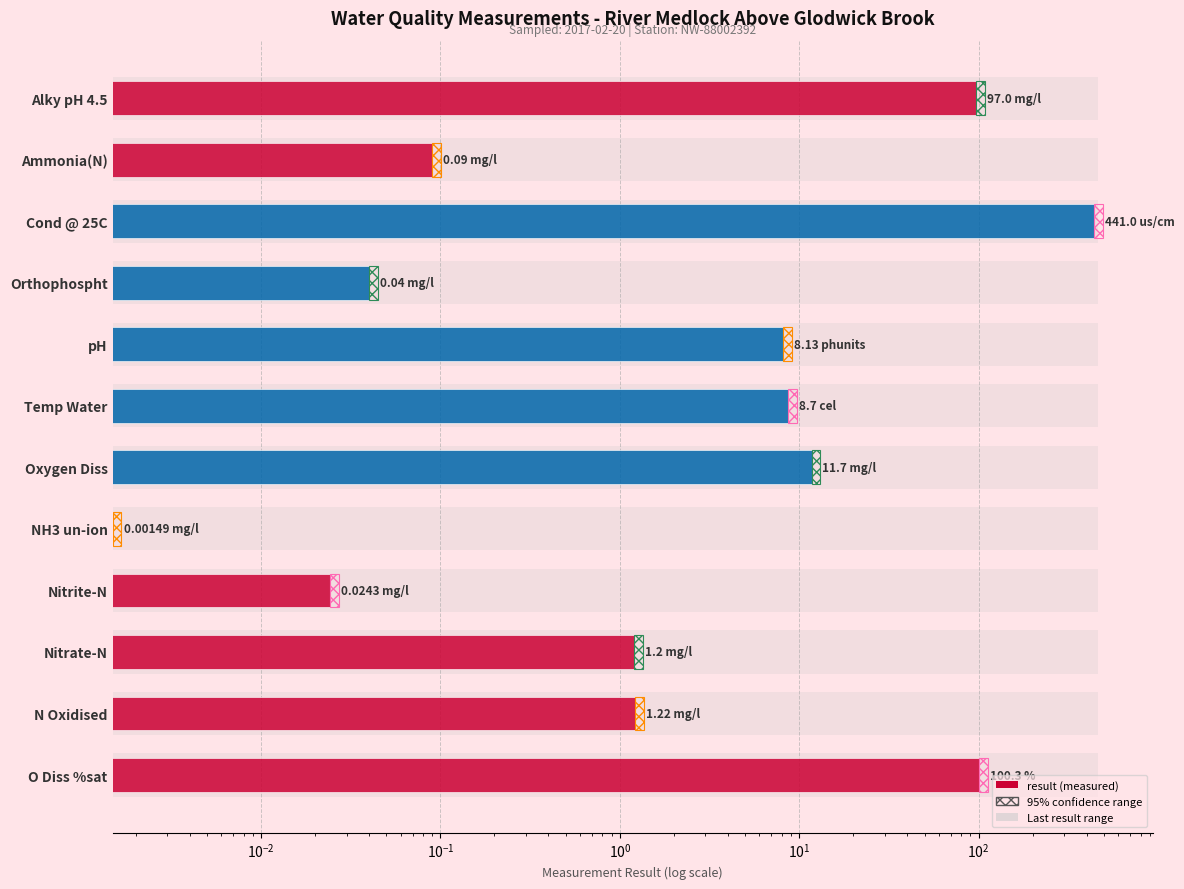

Reading left to right, list all the values displayed in this chart.

100.3	1.2	1.2	0.0	0.0	11.7	8.7	8.1	0.0	441.0	0.1	97.0